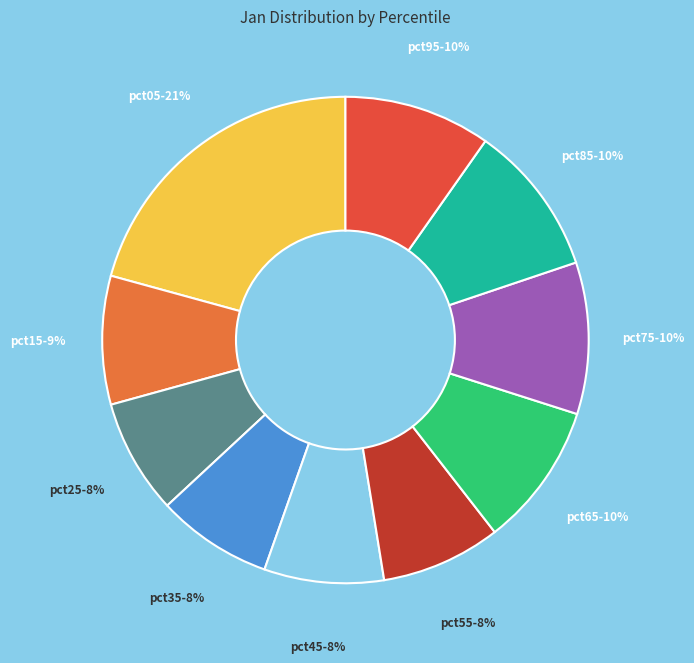

Is there any slice that represents more than half of the pie?

No